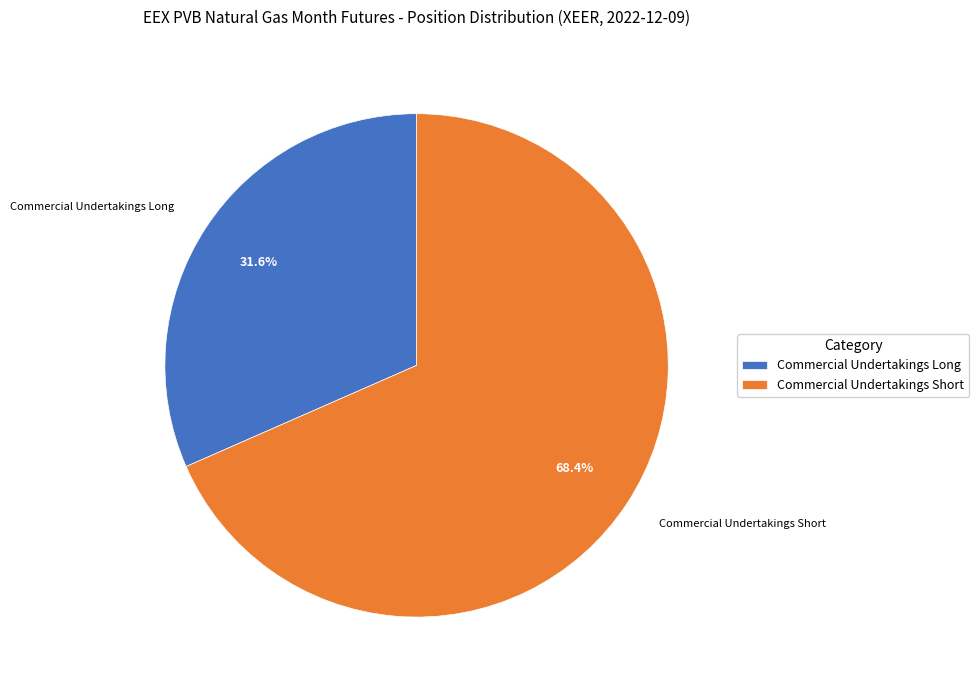

Count the number of slices in the pie.

2